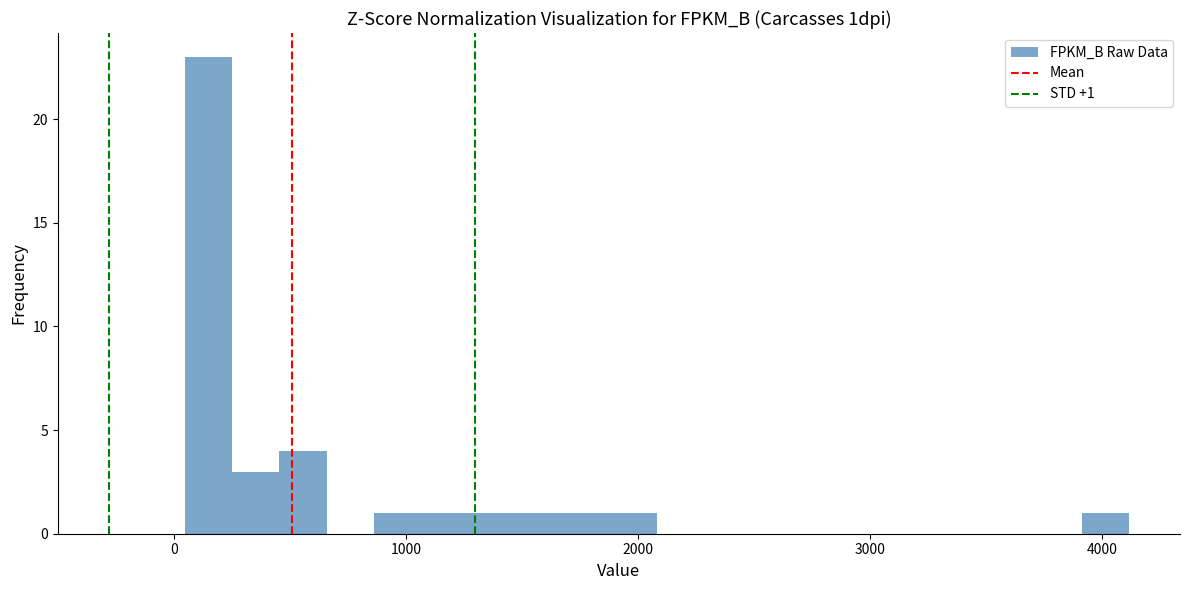

Around what value on the x-axis is the tallest bar? Give the approximate position of its centre, as read against the axis.

100